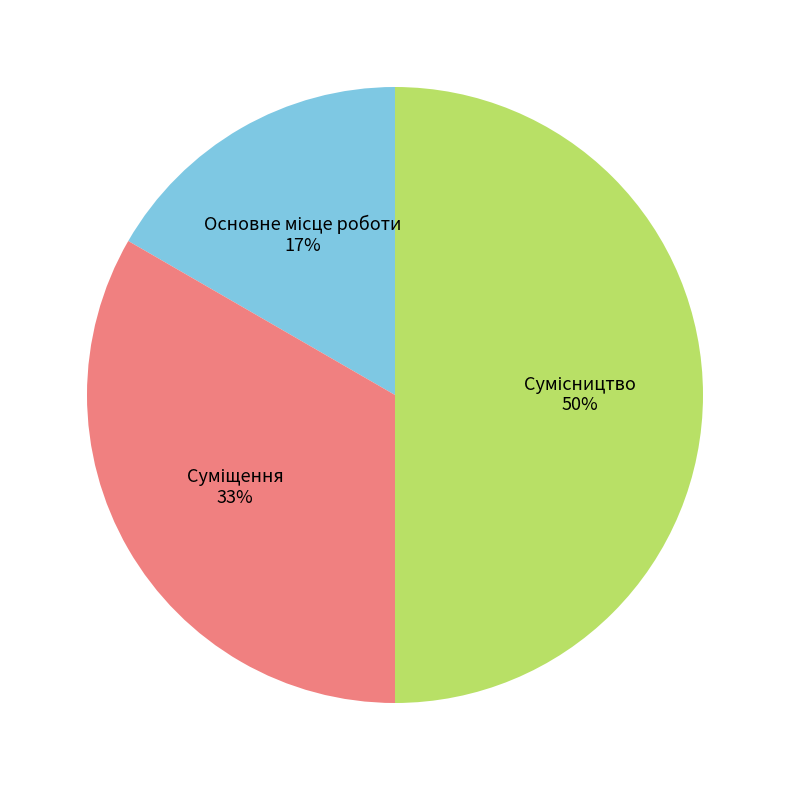

Count the number of slices in the pie.

3